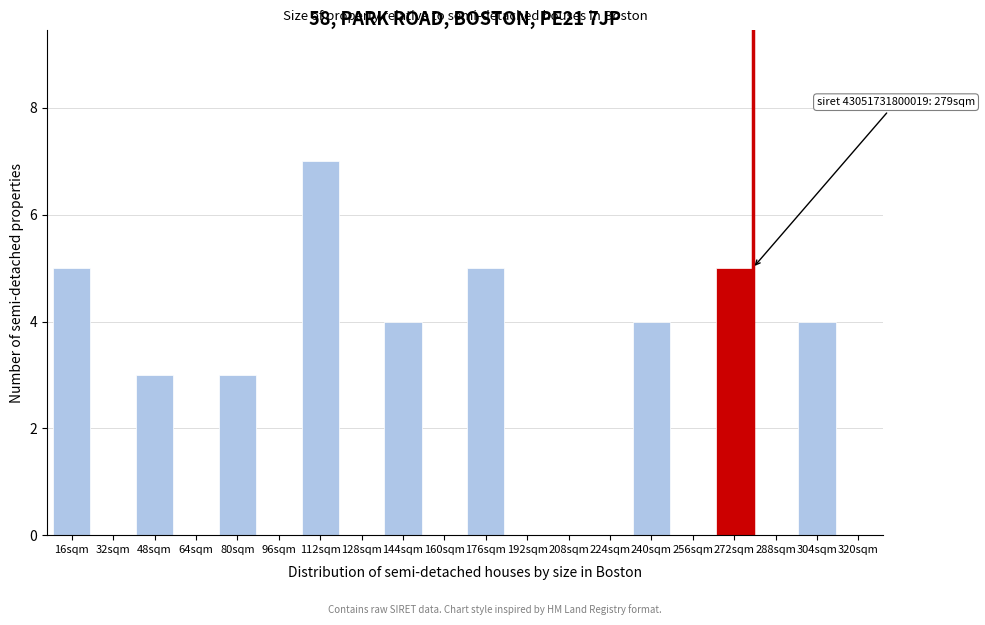

Reading left to right, extract all data points from this chart.

16sqm=5	32sqm=0	48sqm=3	64sqm=0	80sqm=3	96sqm=0	112sqm=7	128sqm=0	144sqm=4	160sqm=0	176sqm=5	192sqm=0	208sqm=0	224sqm=0	240sqm=4	256sqm=0	272sqm=5	288sqm=0	304sqm=4	320sqm=0